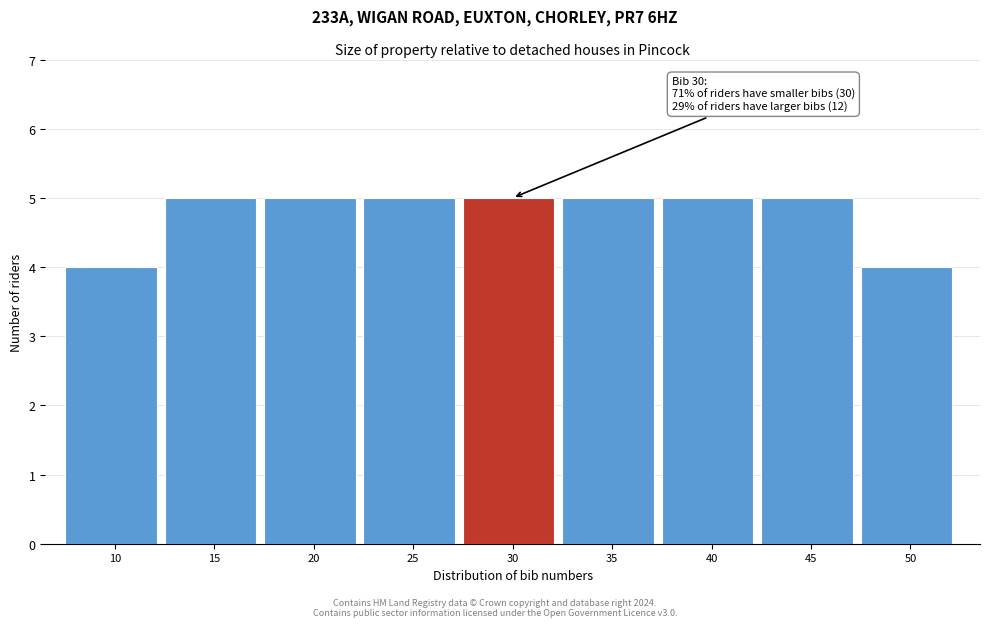

Reading left to right, transcribe all the data shown in this chart.

4	5	5	5	5	5	5	5	4